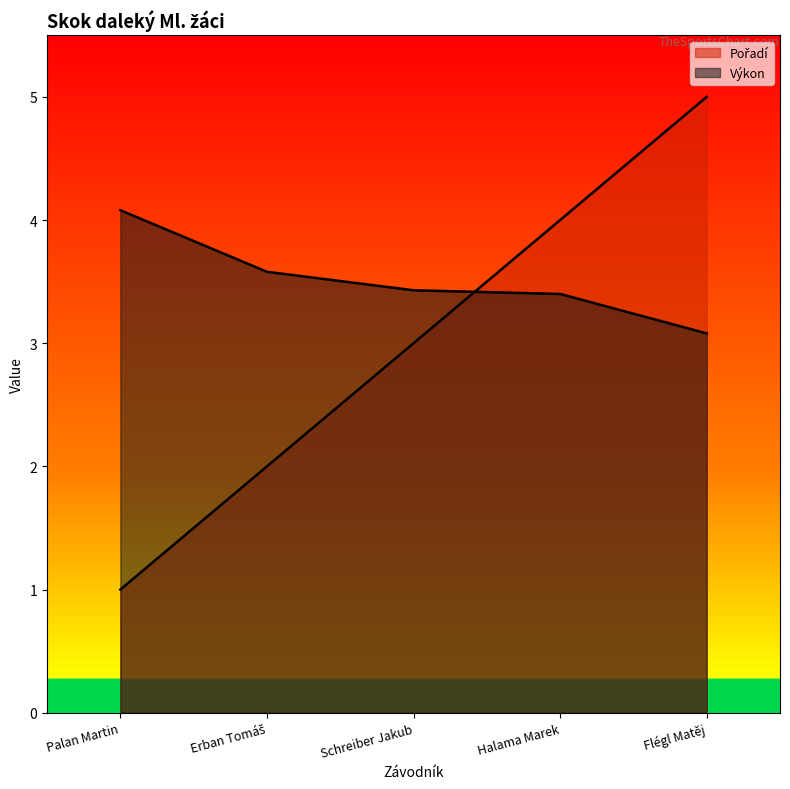

The Výkon series shows 3.1 at Flégl Matěj. True or false?

True